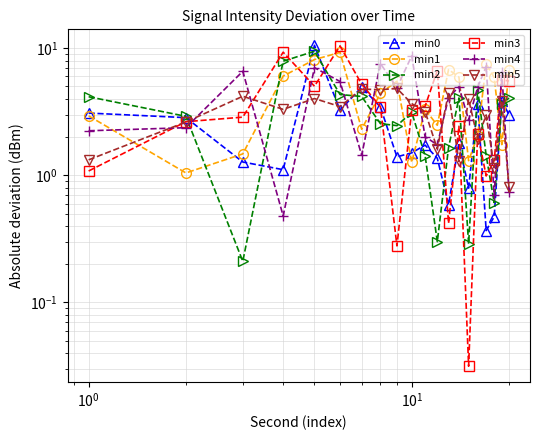

Reading left to right, extract all data points from this chart.

min0: 3.1	2.8	1.3	1.1	10.5	3.3	4.9	3.4	1.4	1.5	1.7	1.4	0.6	1.8	0.8	3.7	0.4	0.5	3.9	3.0
min1: 2.9	1.0	1.5	6.0	8.1	9.3	2.3	4.4	5.5	1.3	3.3	2.5	6.8	5.9	1.3	2.1	7.5	5.9	1.7	6.7
min2: 4.1	2.9	0.2	7.9	9.5	4.3	4.2	2.5	2.5	3.1	1.4	0.3	1.6	4.1	0.3	4.7	1.4	0.6	3.6	4.1
min3: 1.1	2.6	2.9	9.3	5.0	10.4	5.2	3.5	0.3	3.2	3.5	6.7	0.4	2.4	0.0	2.1	1.0	1.3	5.6	5.5
min4: 2.2	2.4	6.6	0.5	7.0	5.5	1.4	7.6	4.9	8.7	2.0	1.7	4.1	5.0	2.7	4.9	7.2	0.7	6.5	0.7
min5: 1.3	2.6	4.2	3.3	4.0	3.5	4.8	4.7	4.8	3.7	3.2	1.6	4.5	1.3	4.0	1.9	3.0	1.1	3.9	0.8